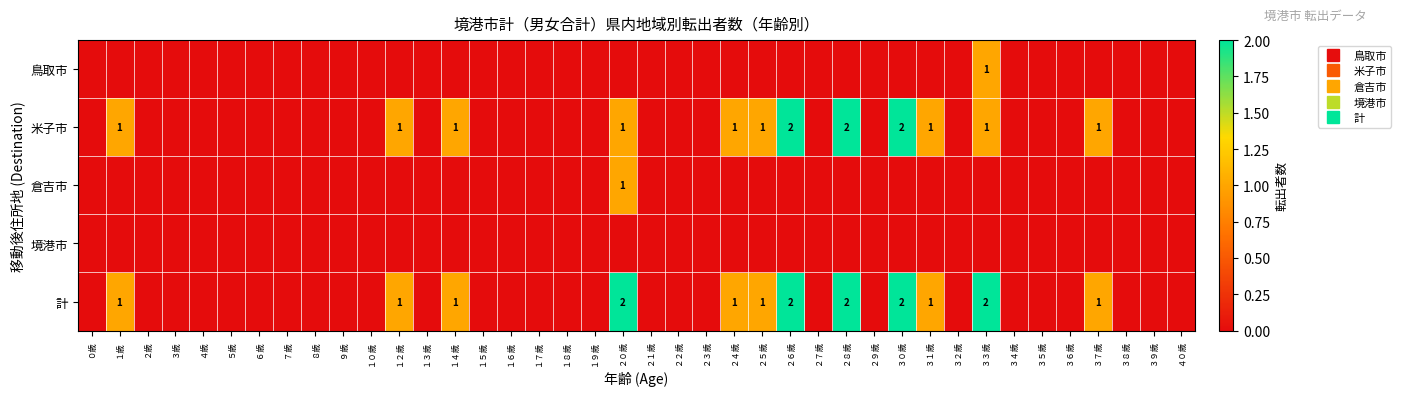

Which series has the widest spread of values?

米子市